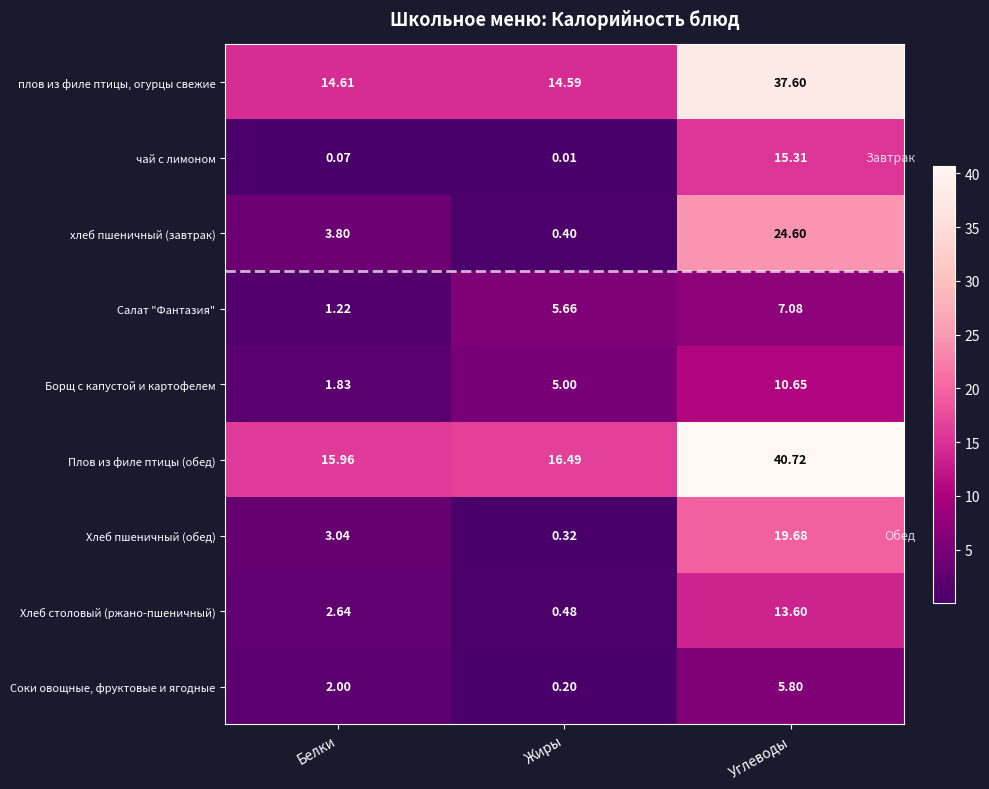

Which series has the largest total across all categories?

Плов из филе птицы (обед)